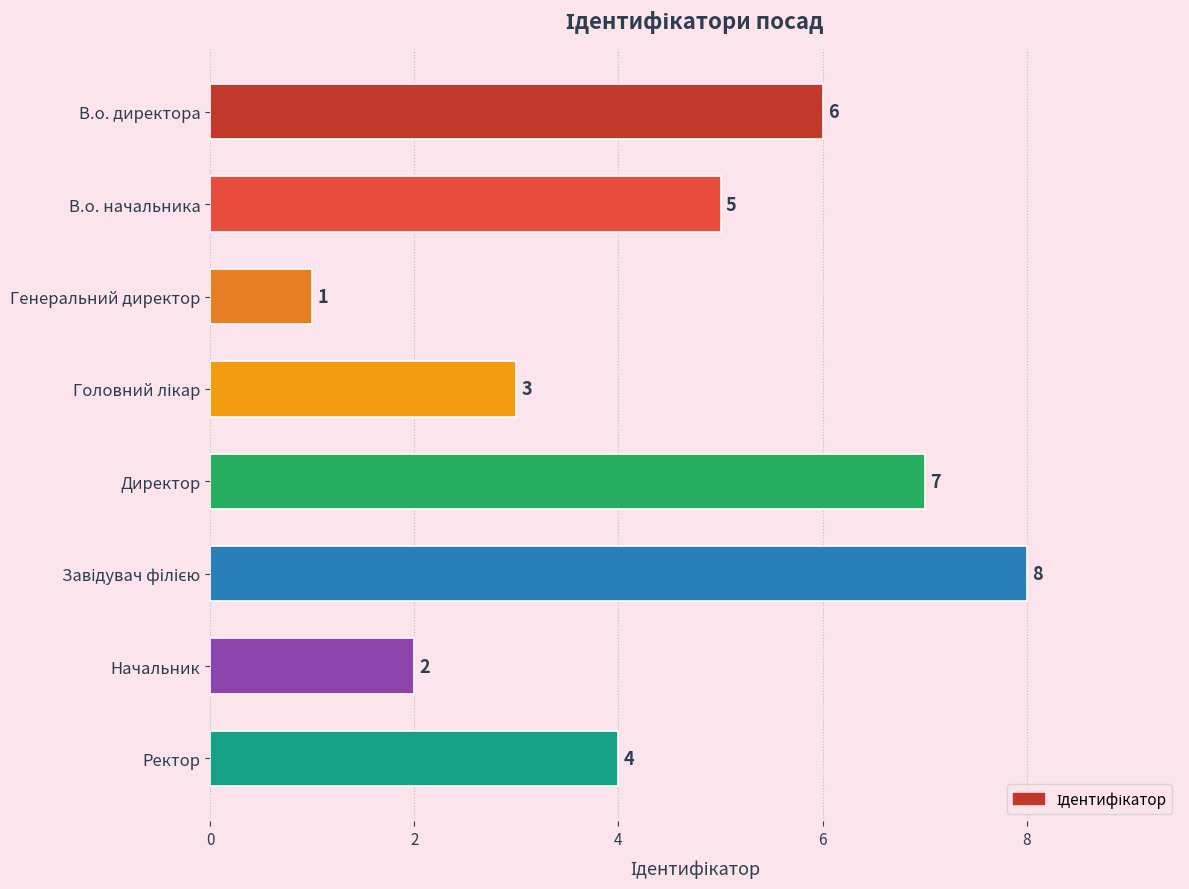

How many series are shown in this chart?

1